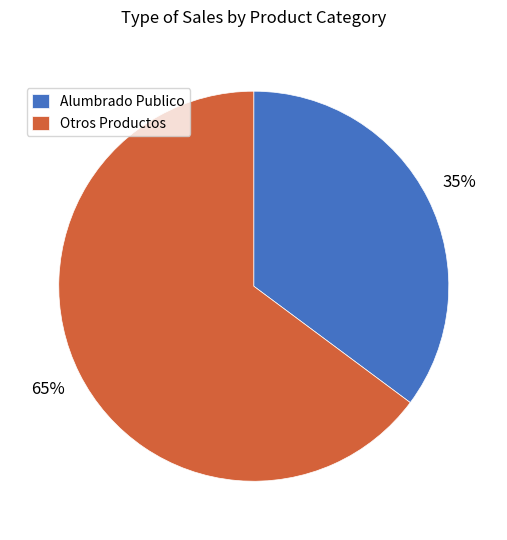

Do Otros Productos and Alumbrado Publico together represent more than half of the pie?

Yes